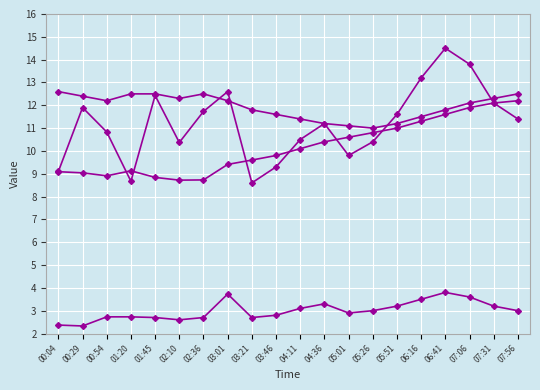

Count the number of categories in the chart.

20